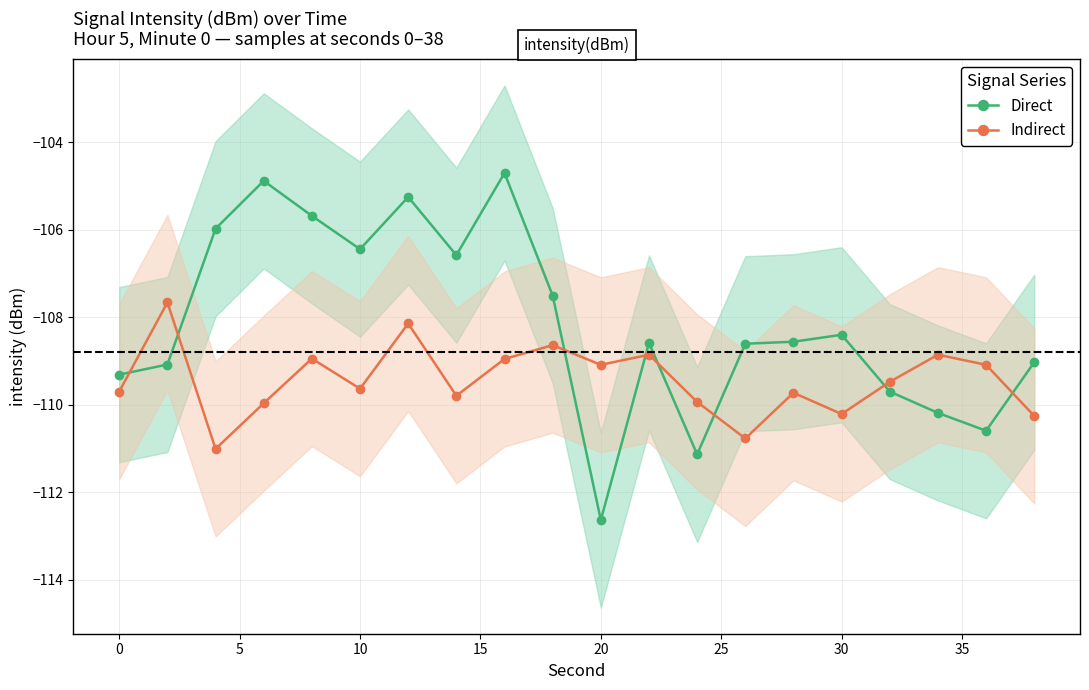

Which series ends up on top after the final intersection of Direct and Indirect?

Direct